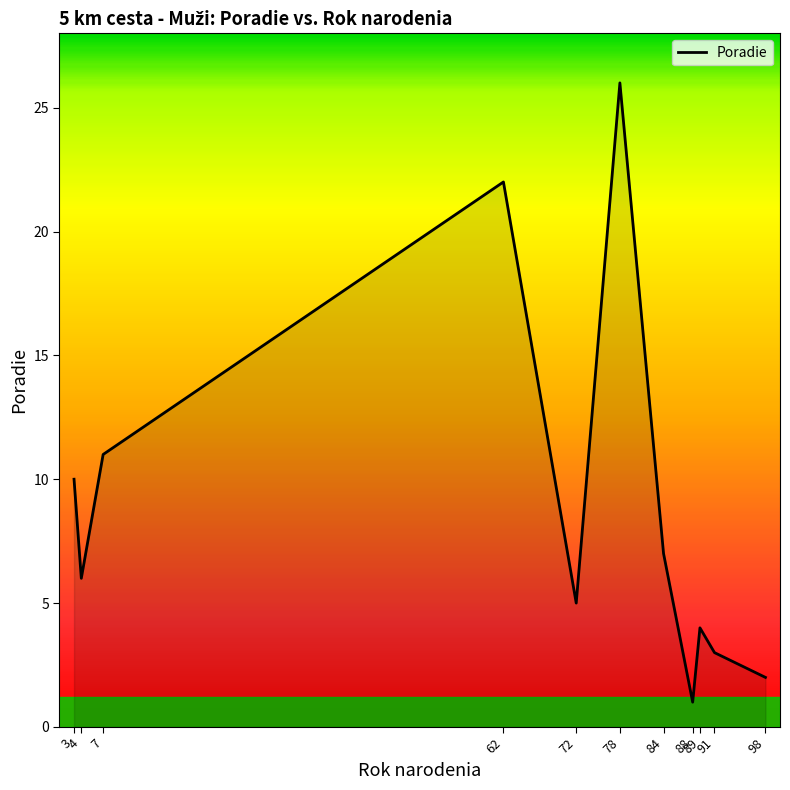

Reading right to left, list all the values displayed in this chart.

98=2	91=3	89=4	88=1	84=7	78=26	72=5	62=22	7=11	4=6	3=10